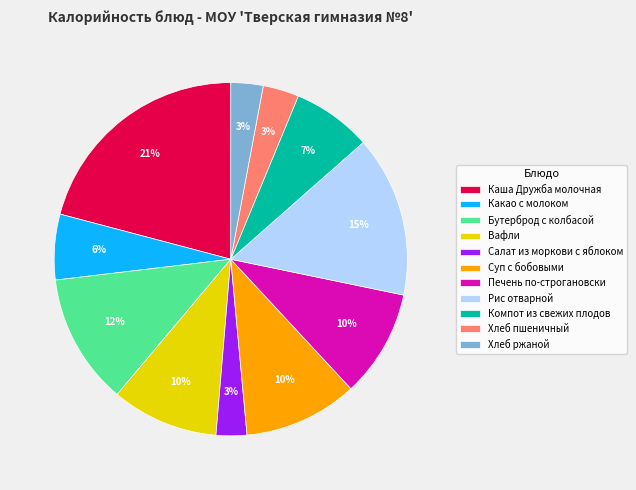

To the nearest percent, what is the difference between the Салат из моркови с яблоком and Вафли slice percentages?

7%